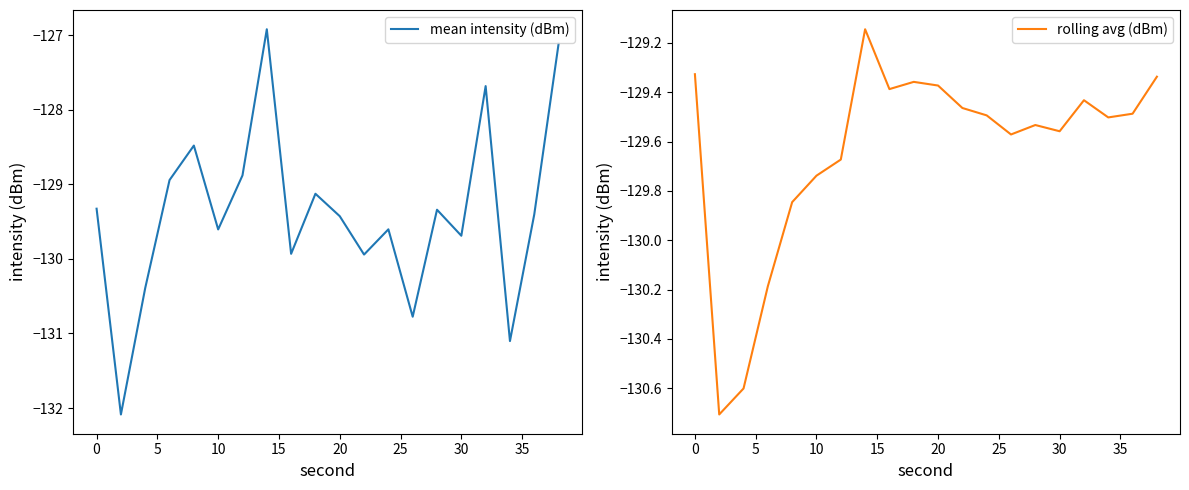

In rolling avg (dBm), how many points are higher than both neighbors (excluding endpoints)?

4